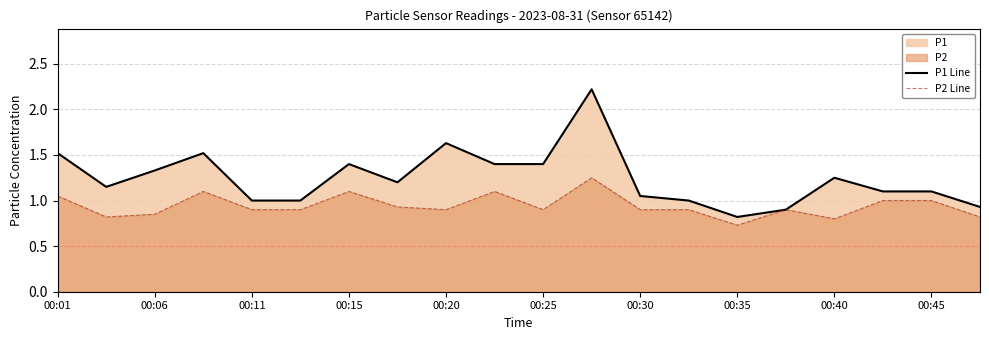

Reading left to right, extract all data points from this chart.

P1 Line: 1.5	1.1	1.3	1.5	1.0	1.0	1.4	1.2	1.6	1.4	1.4	2.2	1.1	1.0	0.8	0.9	1.2	1.1	1.1	0.9
P2 Line: 1.1	0.8	0.8	1.1	0.9	0.9	1.1	0.9	0.9	1.1	0.9	1.2	0.9	0.9	0.7	0.9	0.8	1.0	1.0	0.8